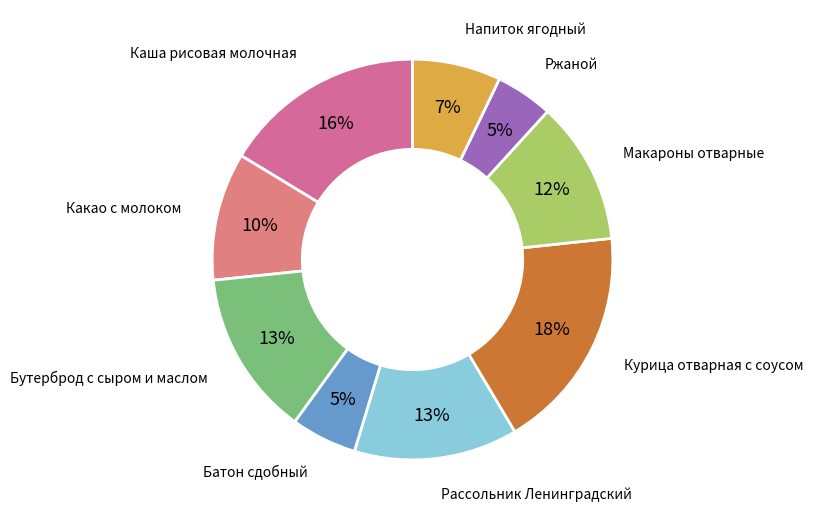

Does Ржаной represent more than half of the total?

No